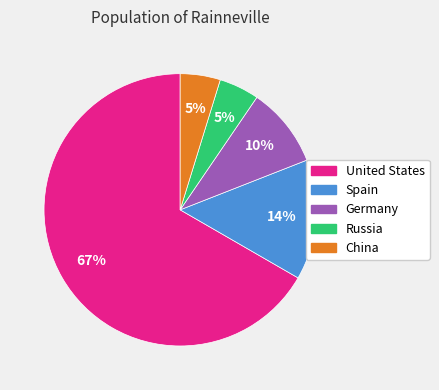

How many slices are in this pie chart?

5